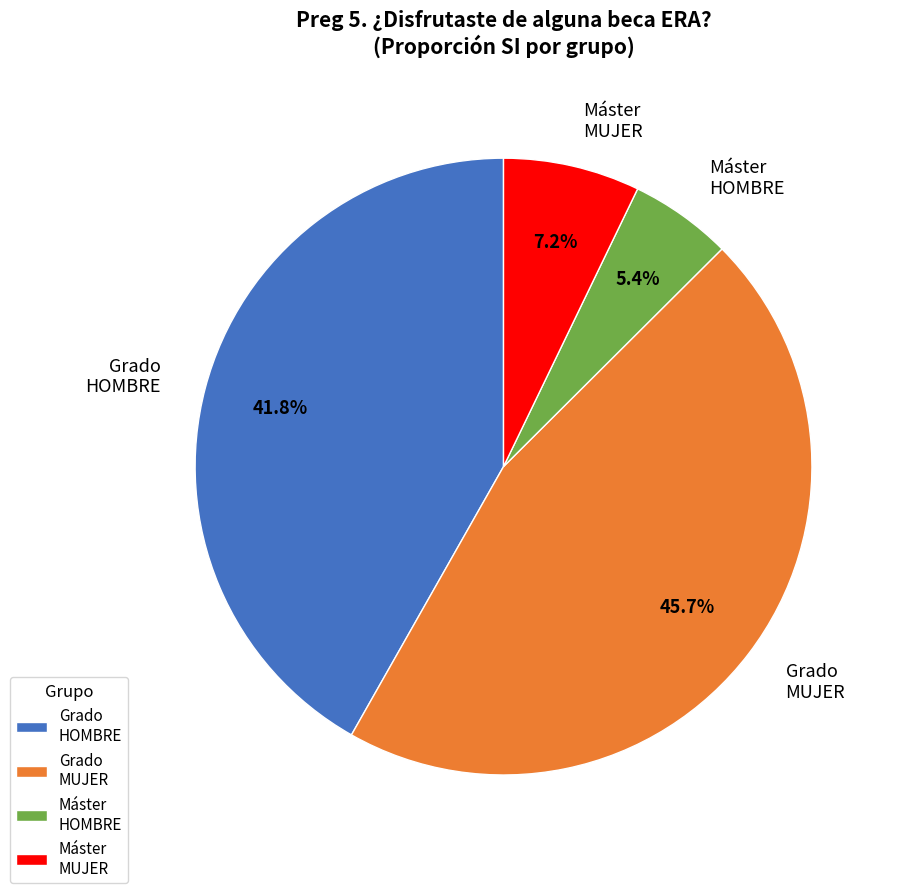

To the nearest percent, what is the average slice percentage?

25%